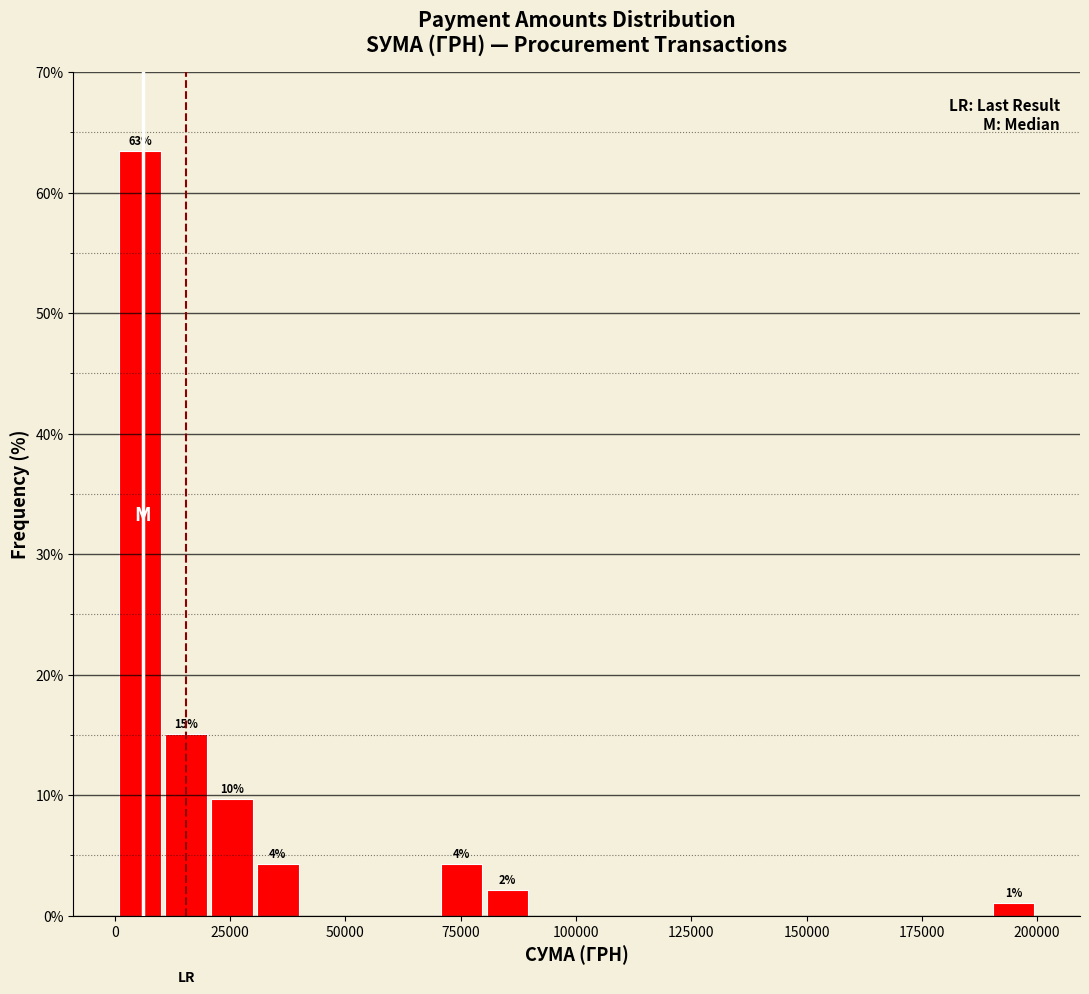

Around what value on the x-axis is the tallest bar? Give the approximate position of its centre, as read against the axis.

5000